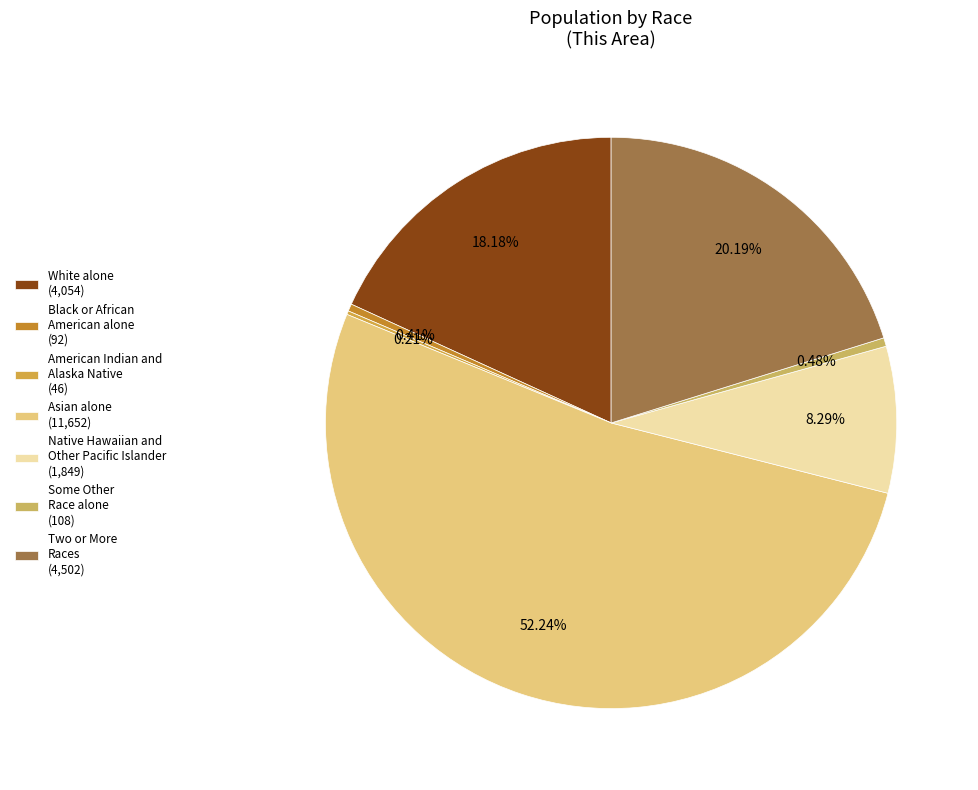

What is the total percentage of Black or African American alone and American Indian and Alaska Native?

0.6%